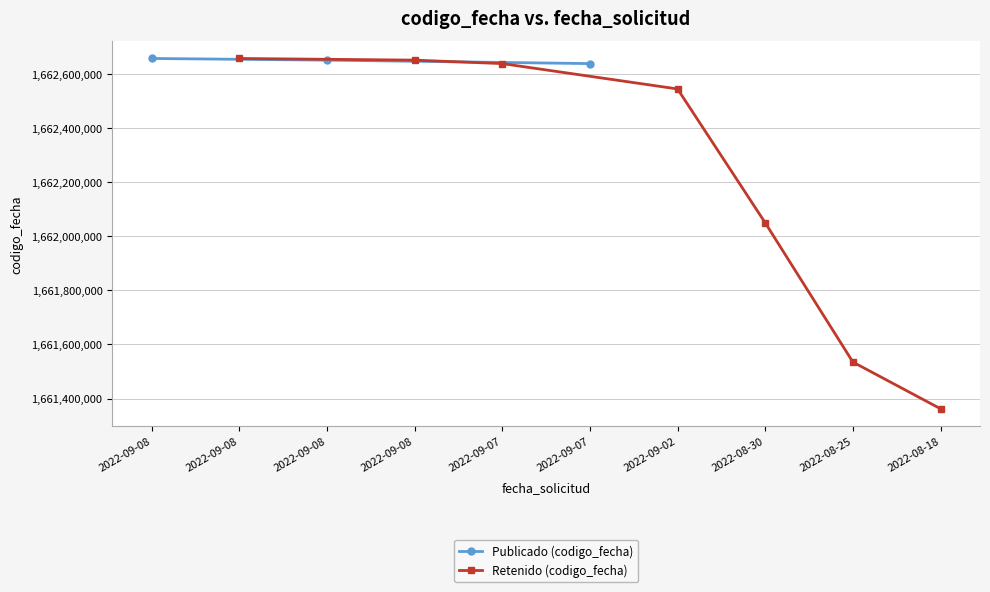

What is the sum of all values?

16623390115